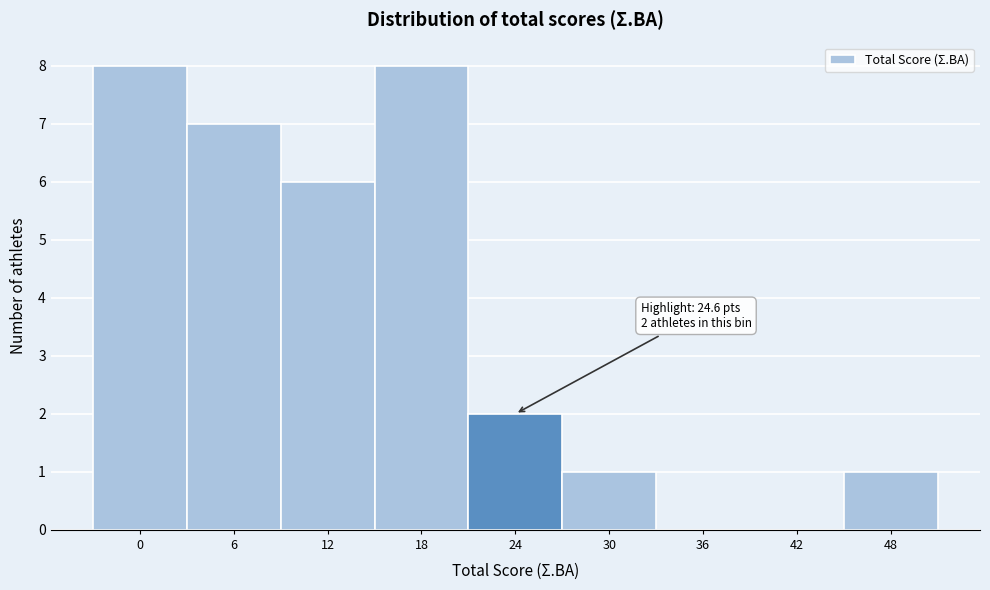

Reading left to right, transcribe all the data shown in this chart.

0=8	6=7	12=6	18=8	24=2	30=1	36=0	42=0	48=1